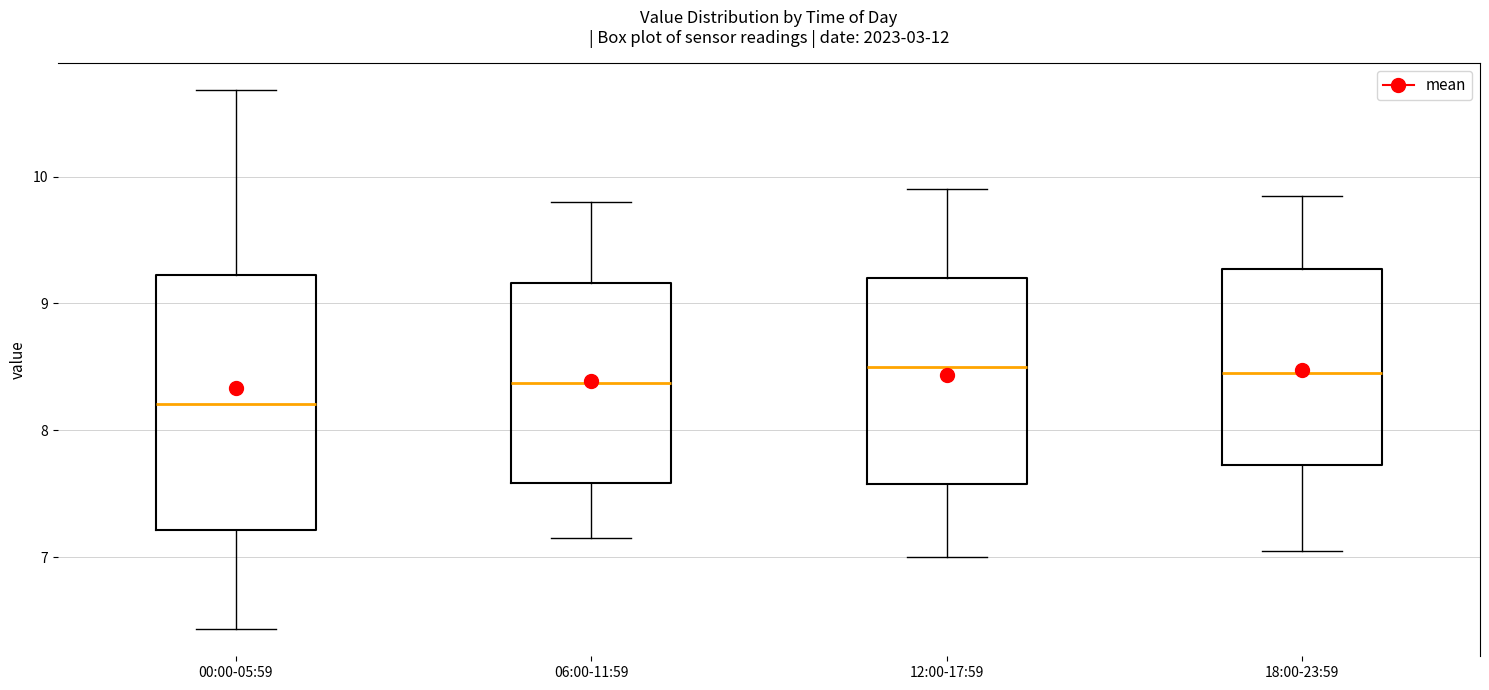

Reading left to right, transcribe this box plot: for each box, give where its median line is, the range the box spans, and where its two whiskers end, as read against the y-axis. The values are not printed on the chart, so give them approximately, as read against the axis.

00:00-05:59: median 8.2, box 7.2 to 9.2, whiskers 6.4 to 10.7
06:00-11:59: median 8.4, box 7.6 to 9.2, whiskers 7.2 to 9.8
12:00-17:59: median 8.5, box 7.6 to 9.2, whiskers 7.0 to 9.9
18:00-23:59: median 8.5, box 7.7 to 9.3, whiskers 7.1 to 9.9